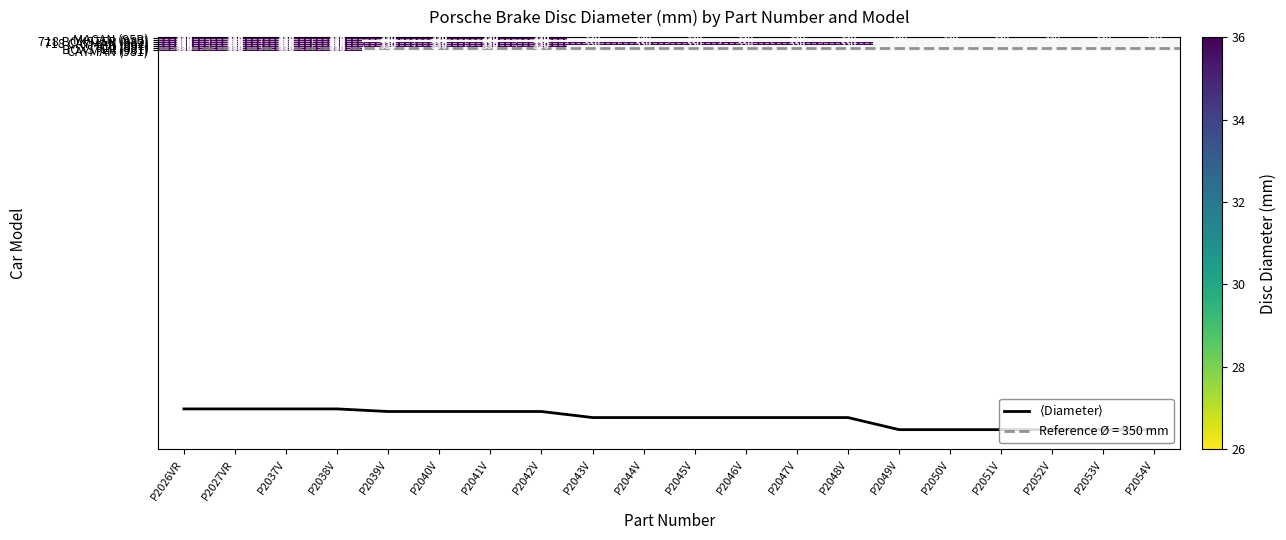

What is the greatest value displayed?

350.0